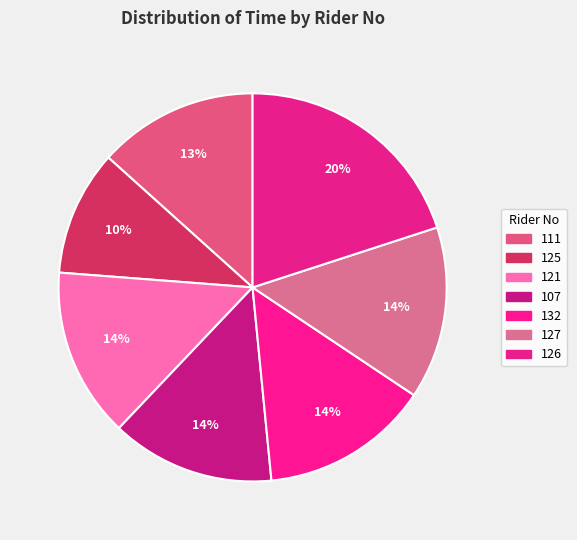

What is the smallest slice in the pie chart?

125